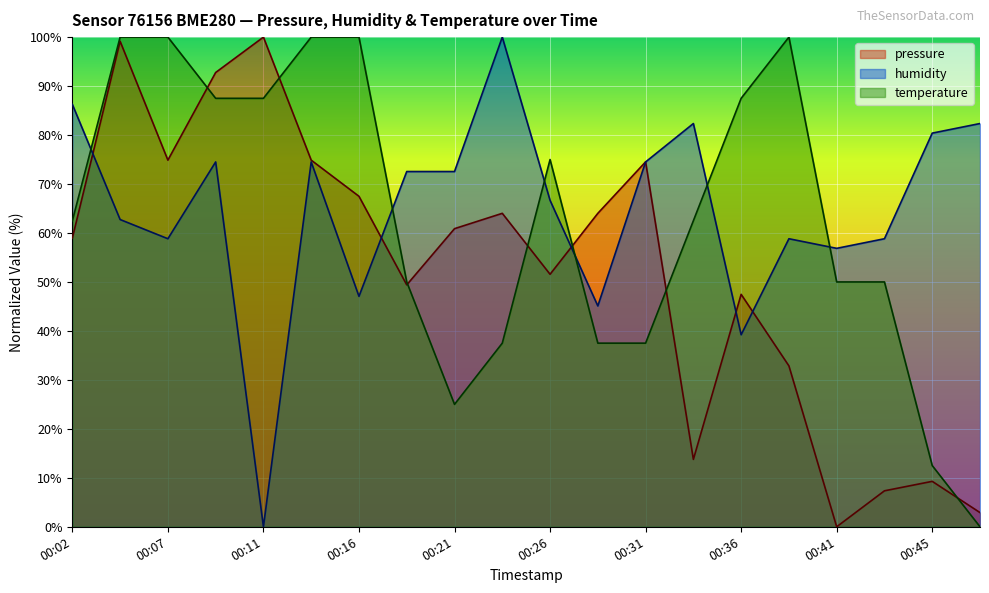

What is the difference between the highest and lowest values at 00:45?

71.1